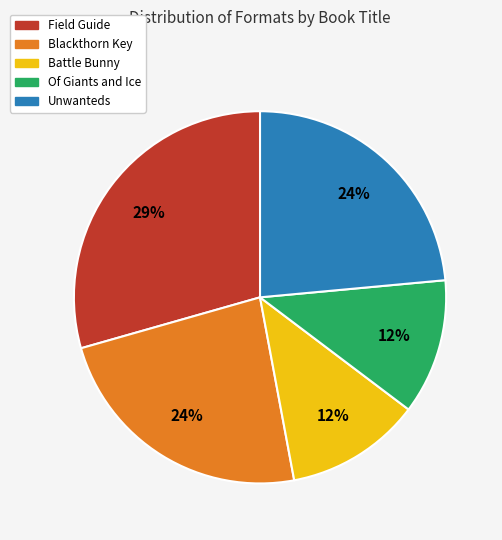

Do Of Giants and Ice and Field Guide together represent more than half of the pie?

No